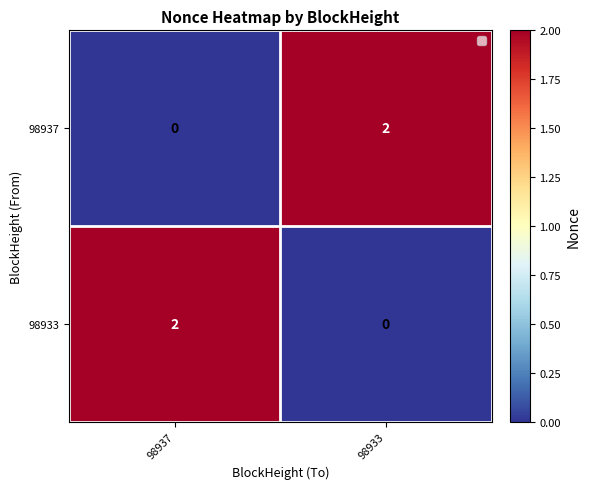

Rank the series at 98937 from lowest to highest value.

98937, 98933